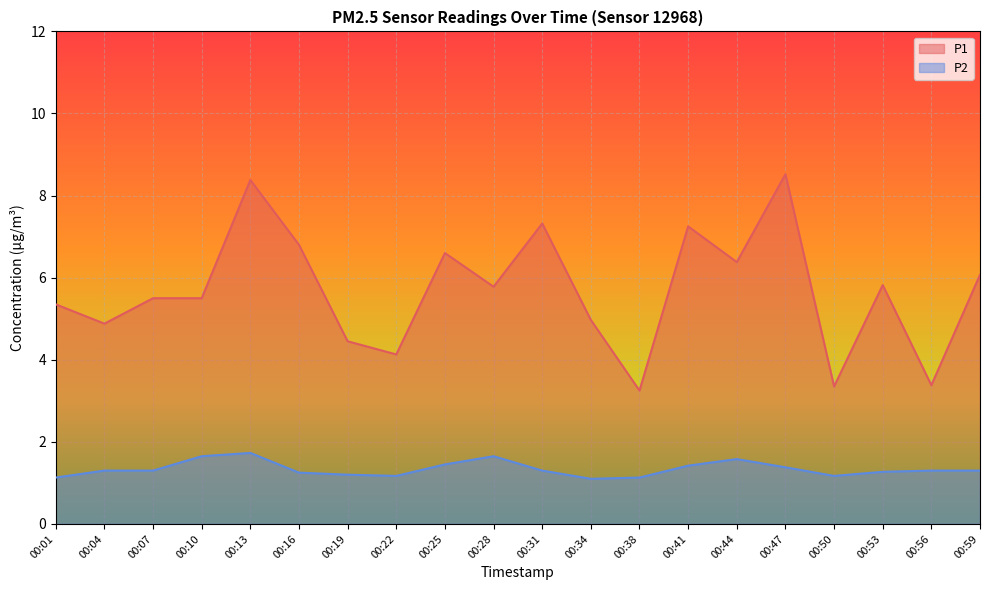

What is the difference between the maximum and minimum values in the P1 series?

5.3